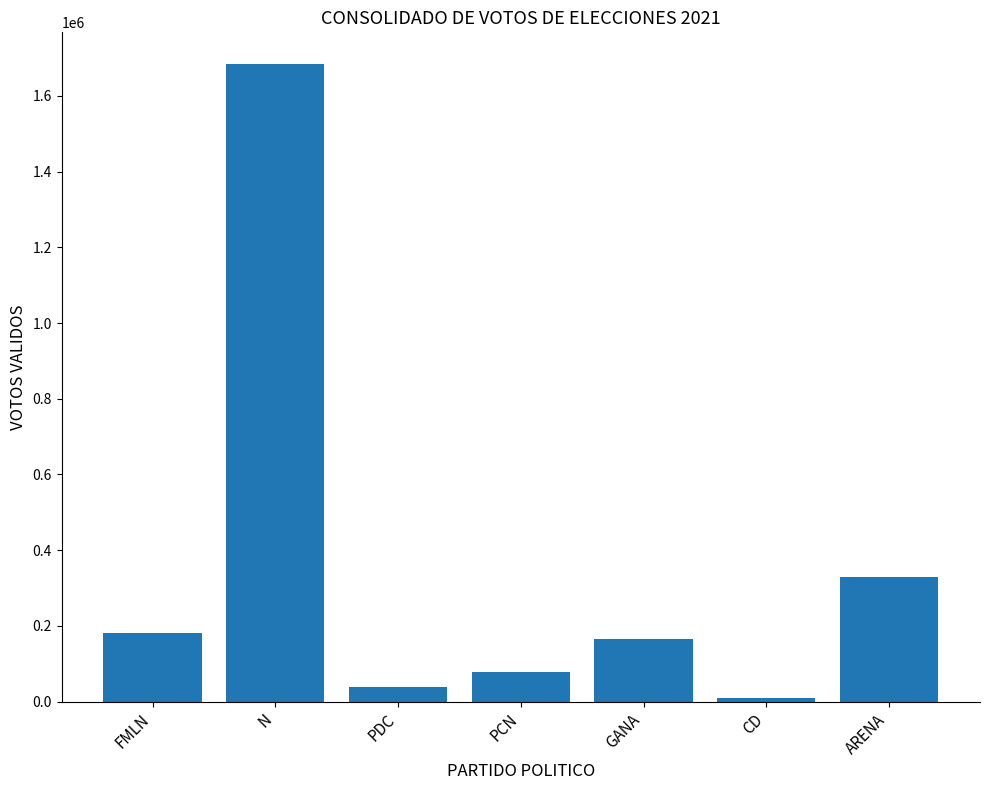

What position from the right is PCN?

4